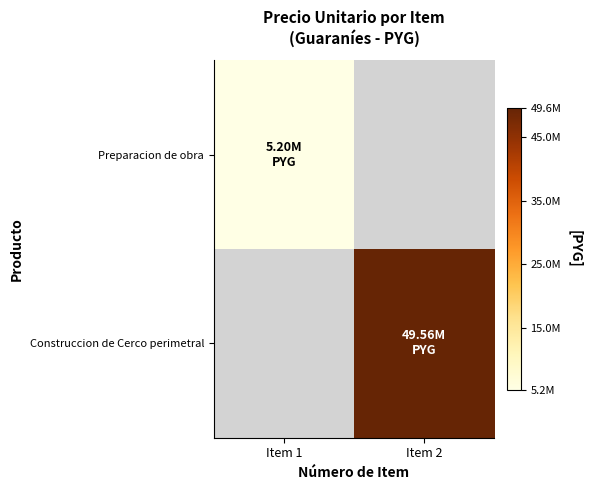

Is it true that Construccion de Cerco perimetral equals 81511589.5 at Item 2?

False